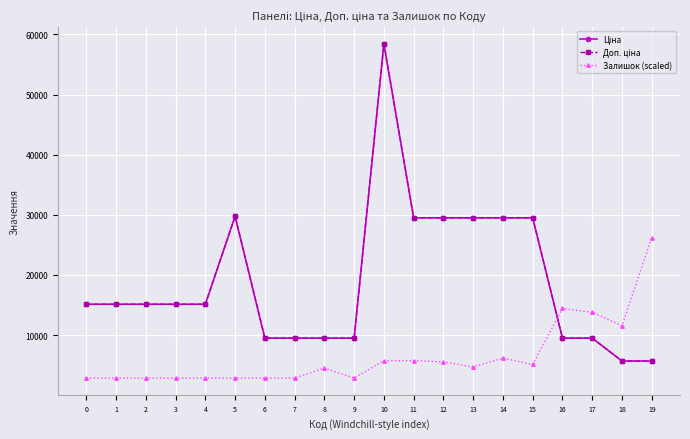

Is this an area chart (filled region under the line)?

No